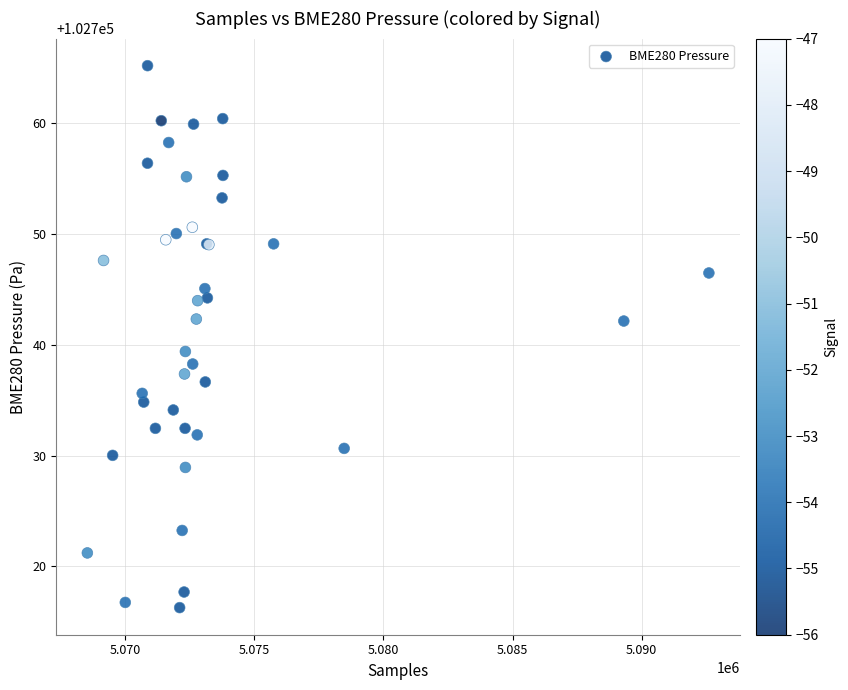

What Y value in the scatter plot is closest to 102740?

102739.4